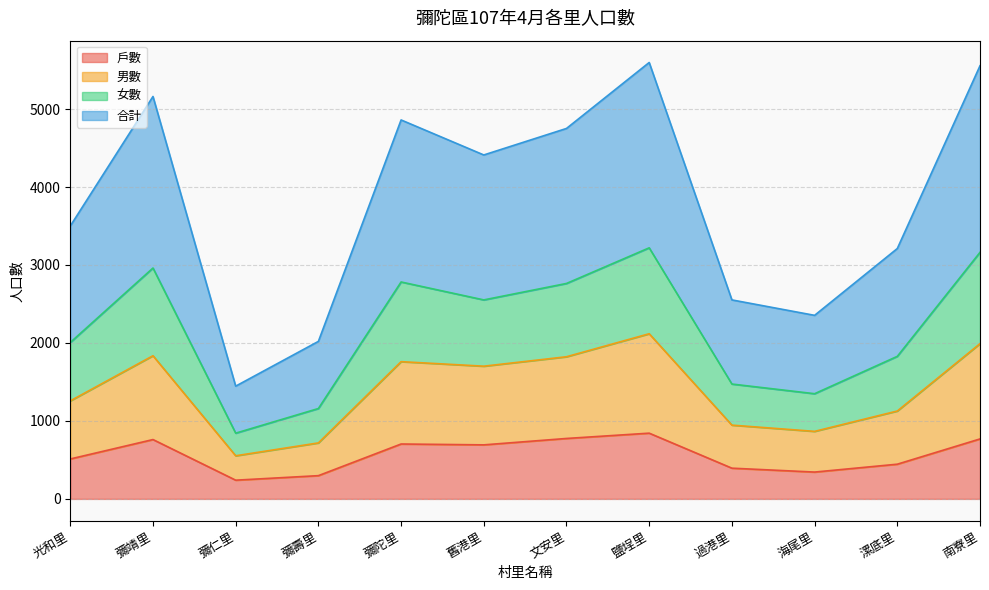

What is the lowest value of the 戶數 series?

240